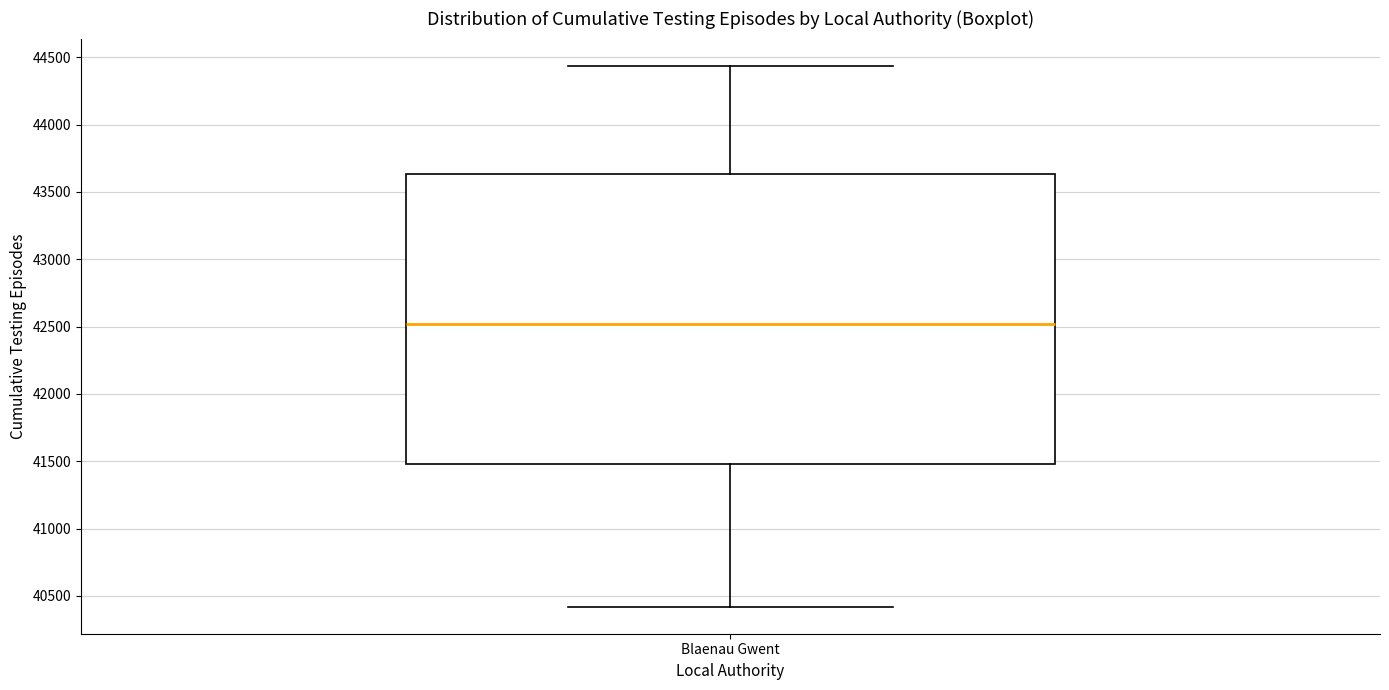

Where is the lower edge of the box for Blaenau Gwent on the y-axis? The values are not printed on the chart, so give them approximately, as read against the axis.

41500